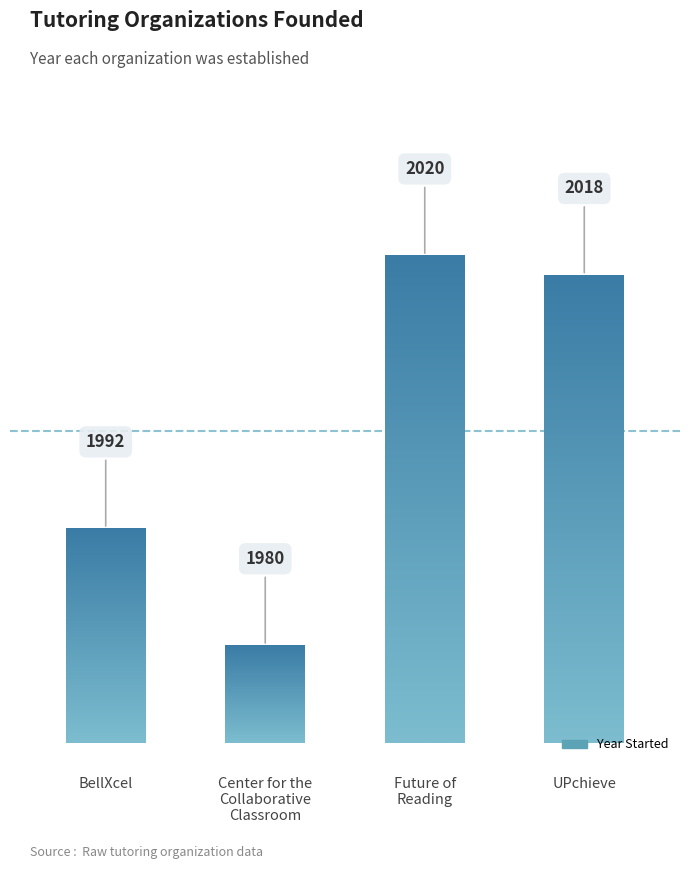

Where does the data first go above 48?

Future of
Reading